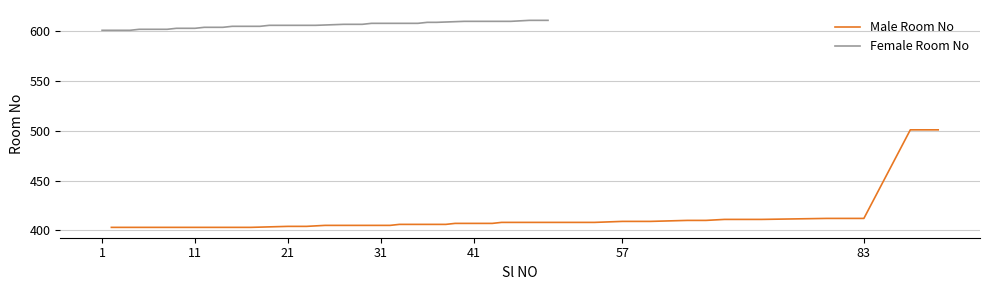

True or false: Female Room No has a value of 919 at 41.

False